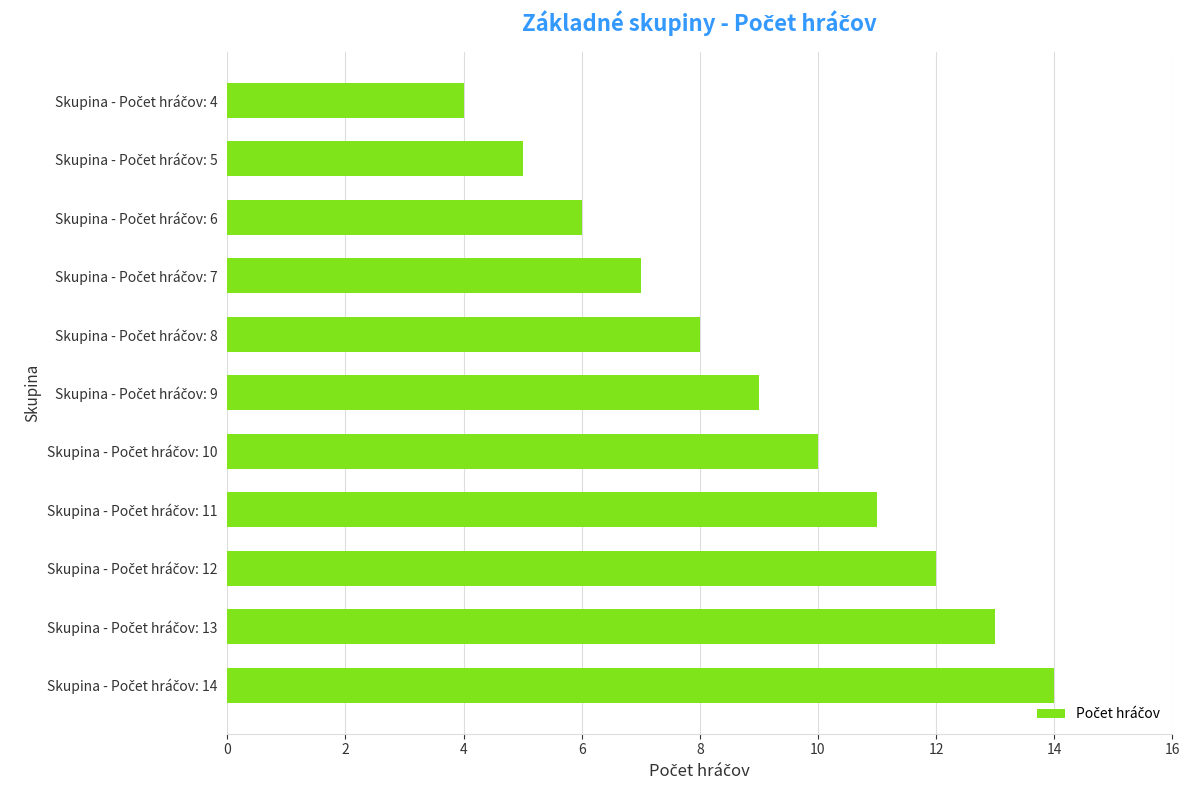

Reading top to bottom, extract all data points from this chart.

4	5	6	7	8	9	10	11	12	13	14